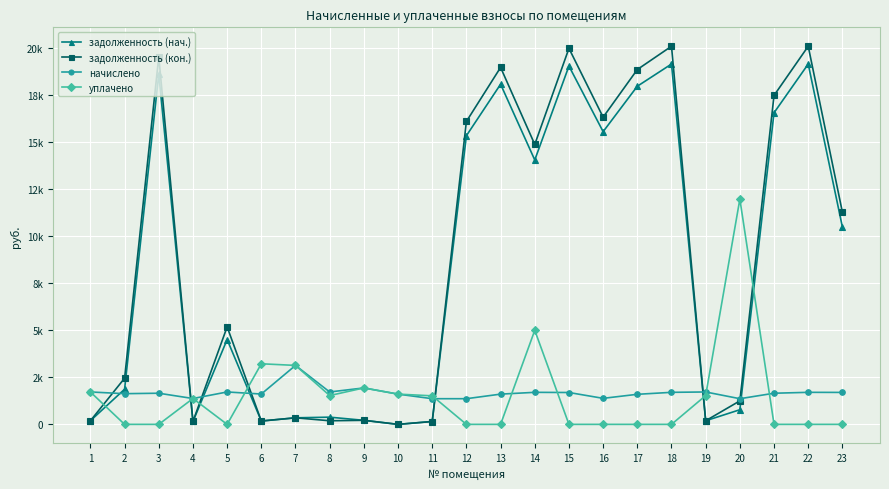

At 21, list the series in order from largest to smallest.

задолженность (кон.), задолженность (нач.), начислено, уплачено